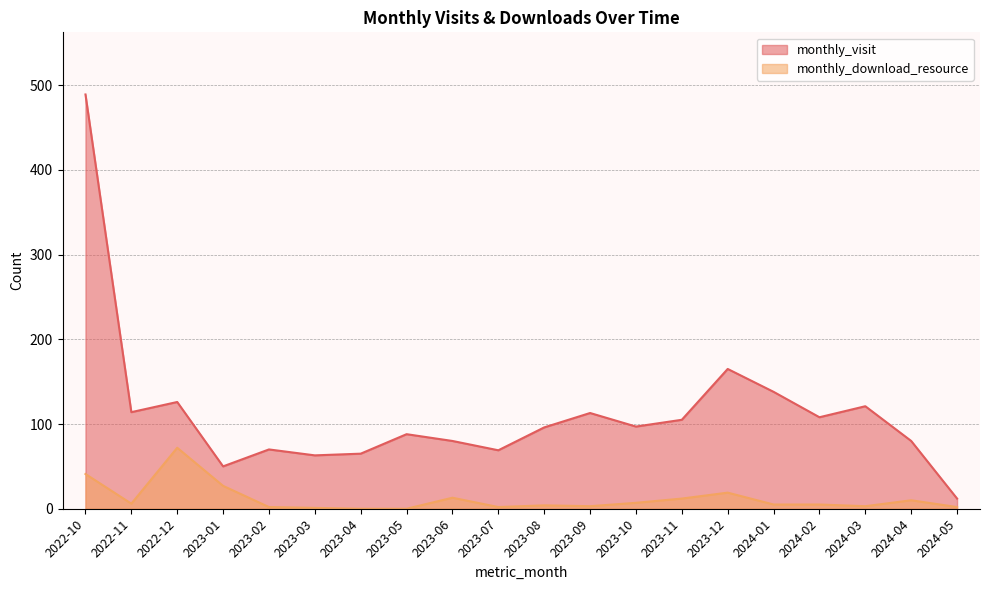

Where is monthly_download_resource nearest to the value 36?

2022-10